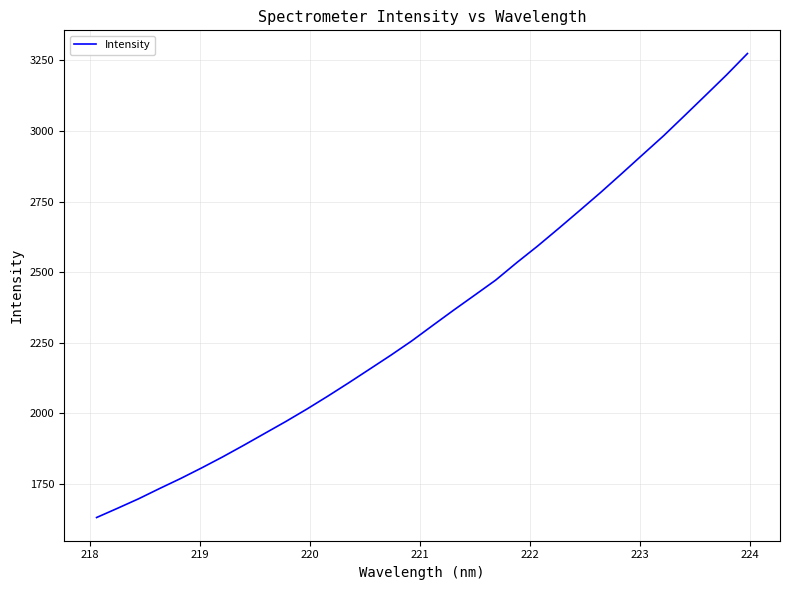

What is the difference between the maximum and minimum values?

1643.6